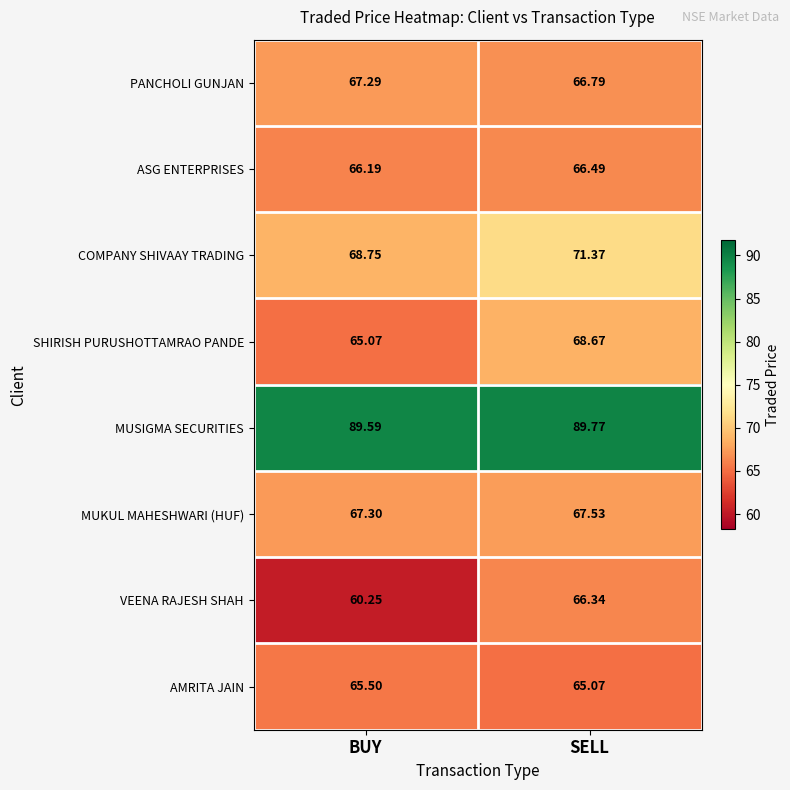

At which label does VEENA RAJESH SHAH reach its minimum?

BUY